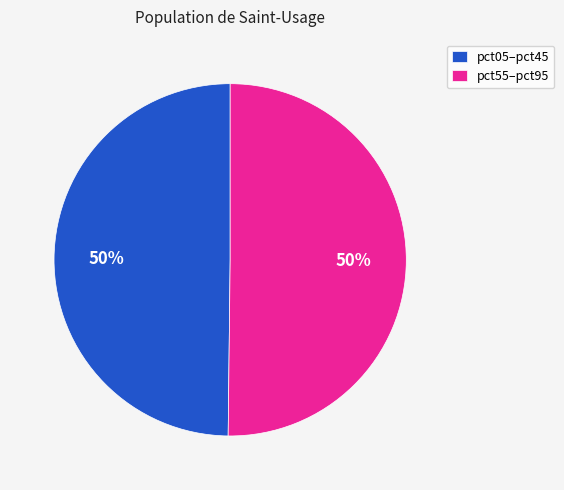

To the nearest percent, what percentage of the pie is pct55–pct95?

50%